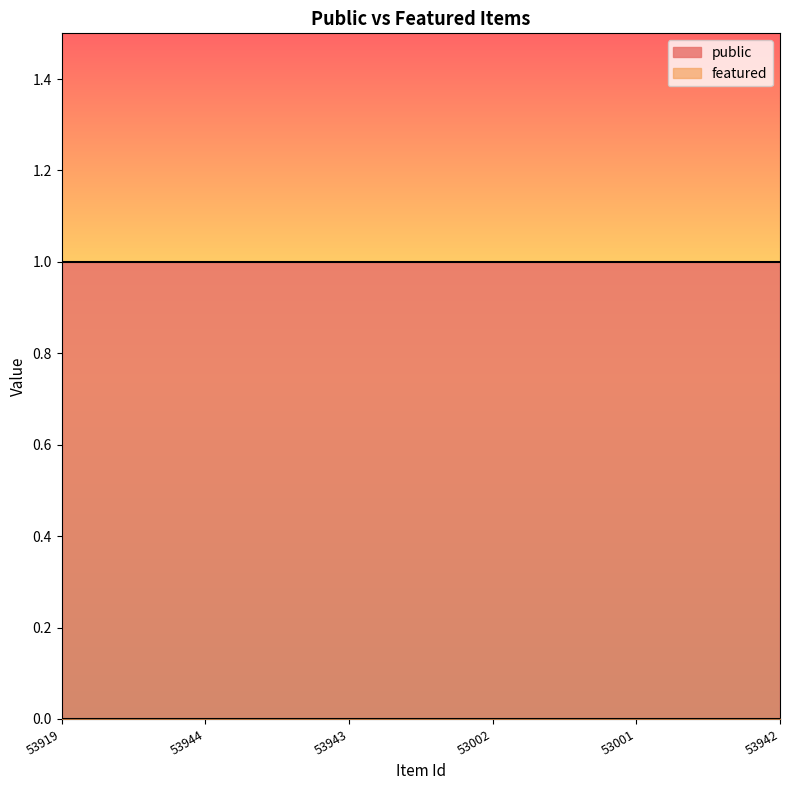

Which has a higher value, 53001 or 53919?

53001